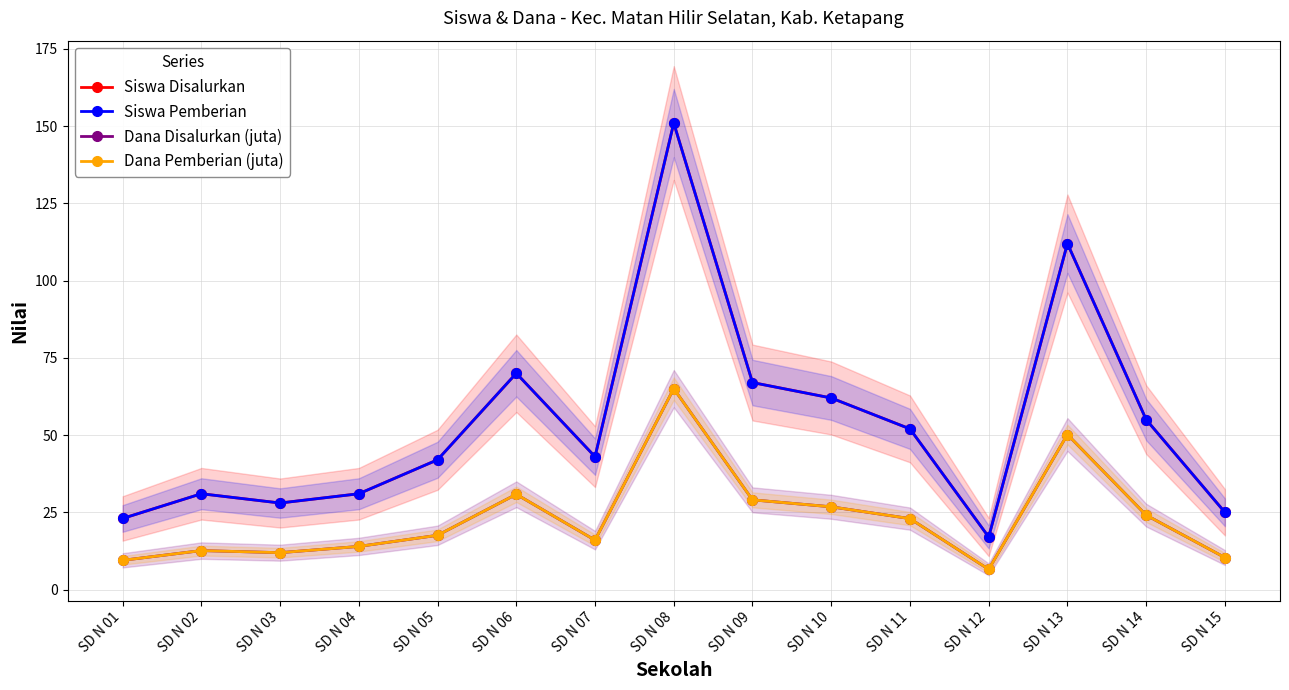

What is the value of the Dana Disalurkan (juta) point at the 10th from the left?

26.8